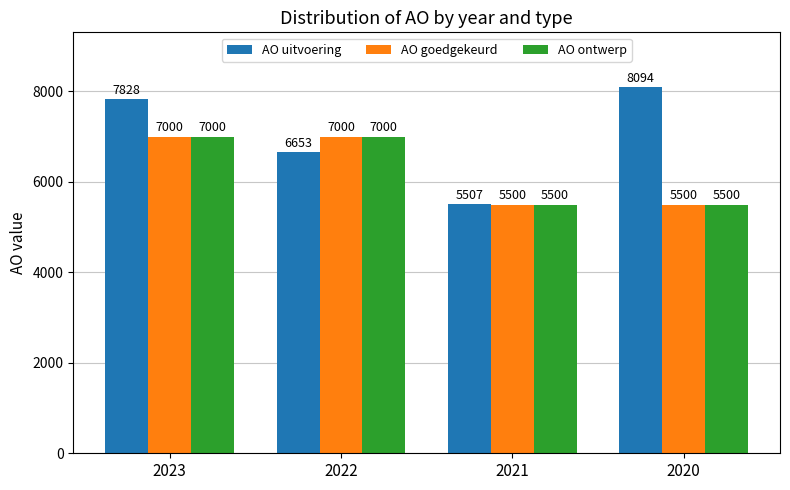

Reading left to right, extract all data points from this chart.

AO uitvoering: 2023=7828	2022=6653	2021=5507	2020=8094
AO goedgekeurd: 2023=7000	2022=7000	2021=5500	2020=5500
AO ontwerp: 2023=7000	2022=7000	2021=5500	2020=5500